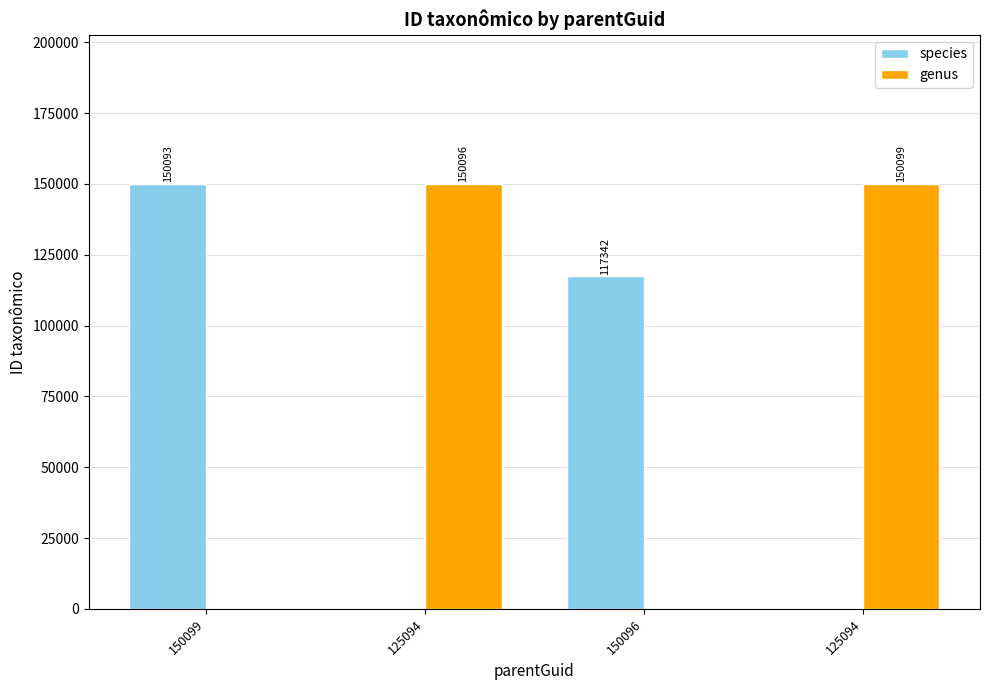

Reading right to left, what are all the values shown in this chart?

species: 125094=0	150096=117342	125094=0	150099=150093
genus: 125094=150099	150096=0	125094=150096	150099=0